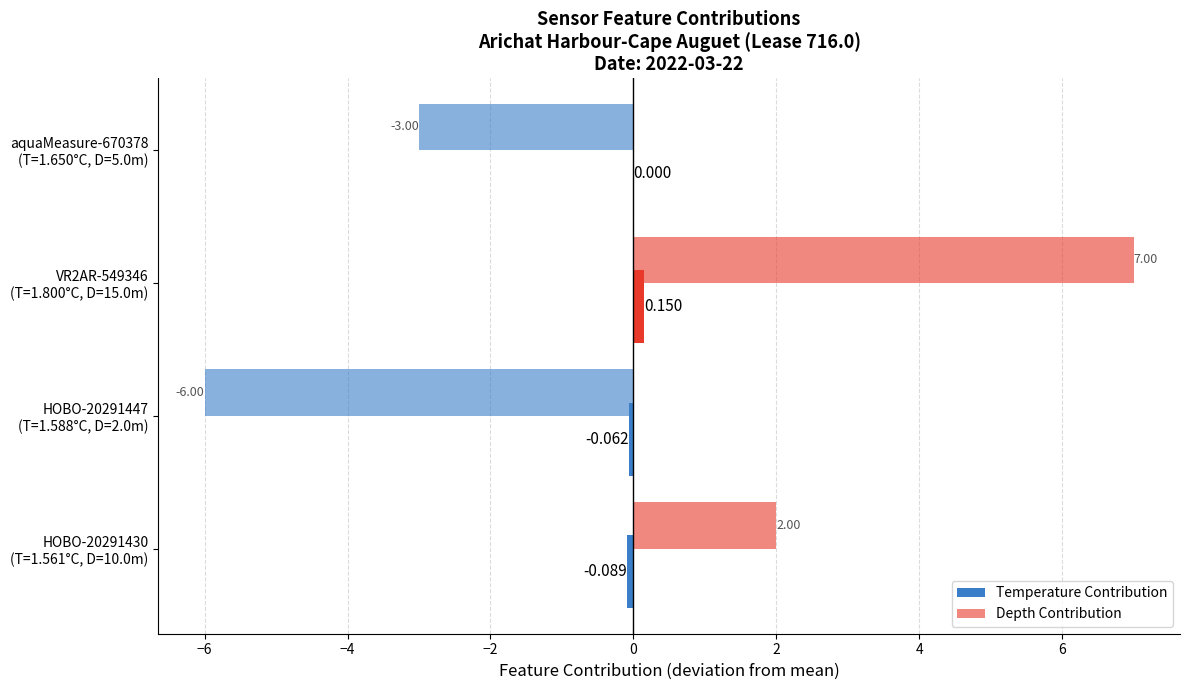

How many categories are shown in the chart?

4